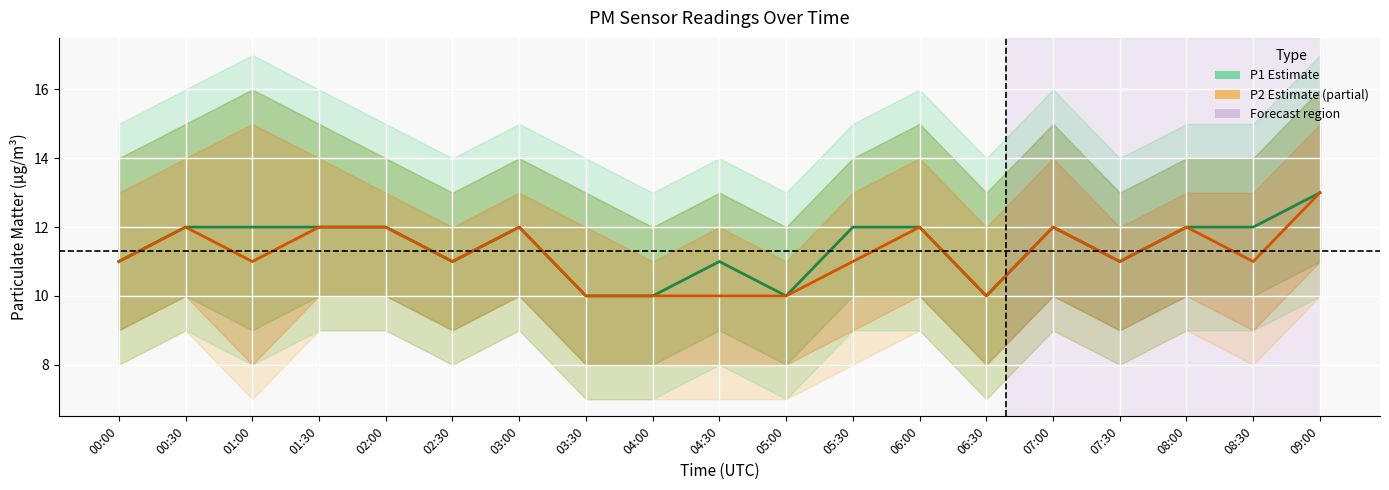

The value of P1 (PM2.5) at 08:00 is 3. True or false?

False